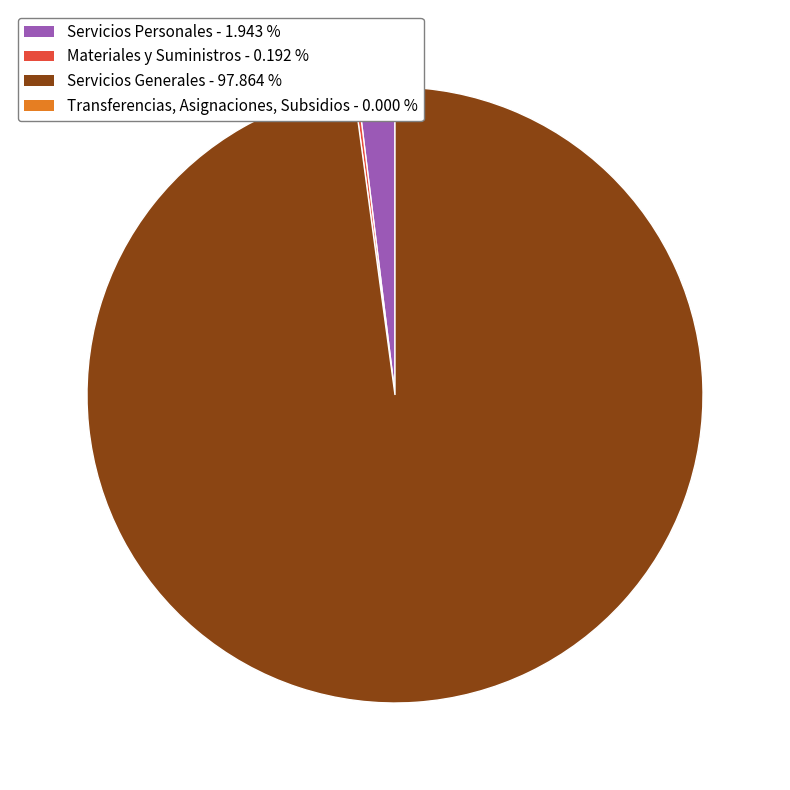

What is the majority slice?

Servicios Generales